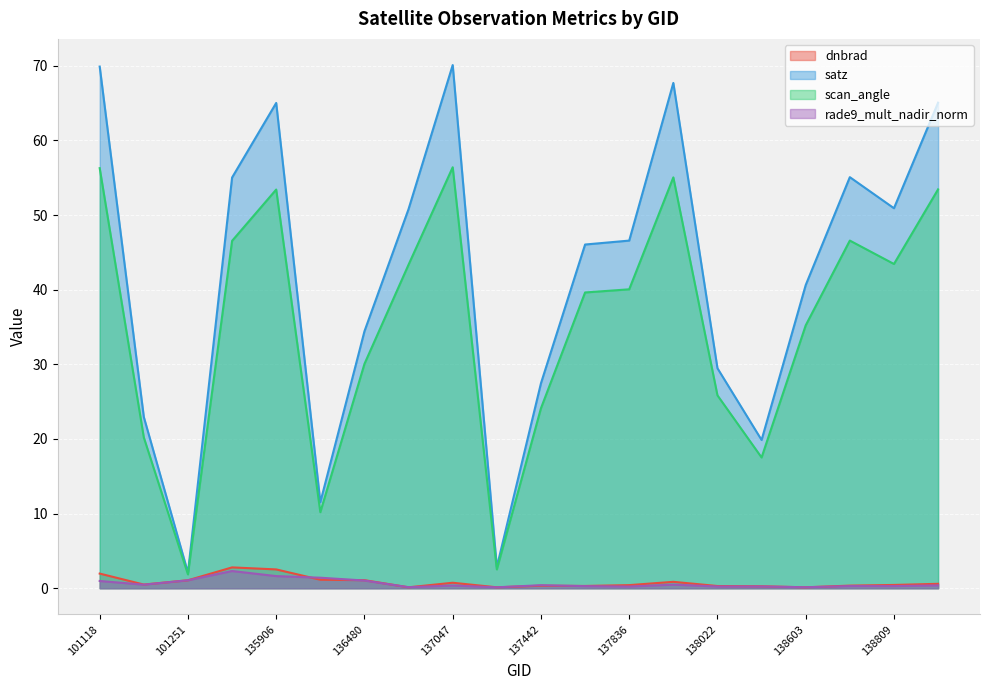

The satz series shows 22.9 at 101127. True or false?

True